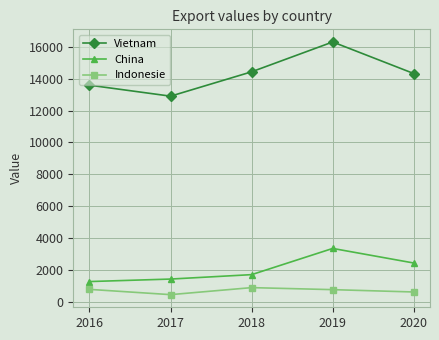

True or false: Vietnam has more than 2 interior local peaks.

False